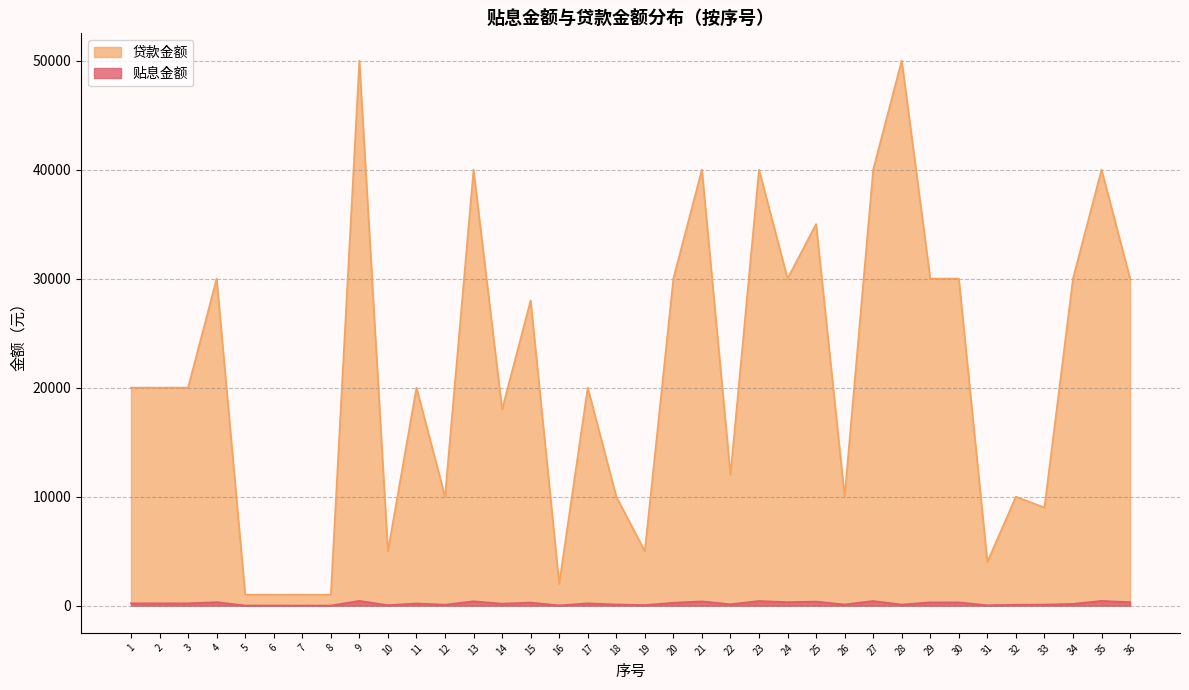

True or false: 贷款金额 and 贴息金额 intersect in this chart.

False